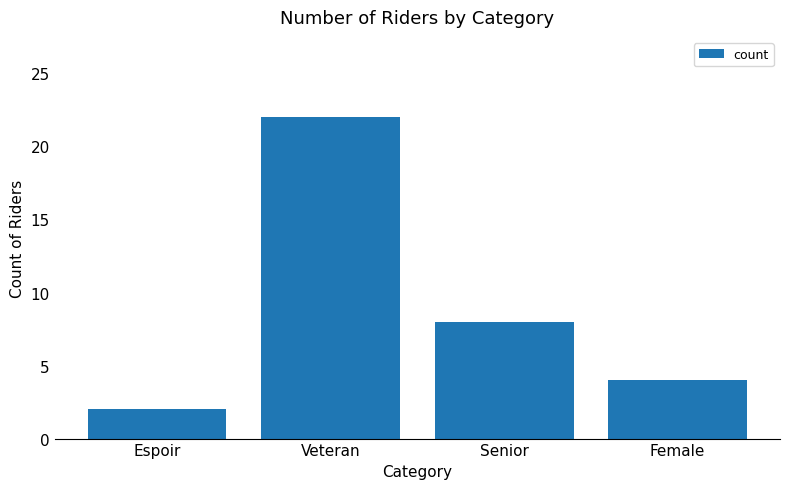

List the labels in order of value, smallest first.

Espoir, Female, Senior, Veteran